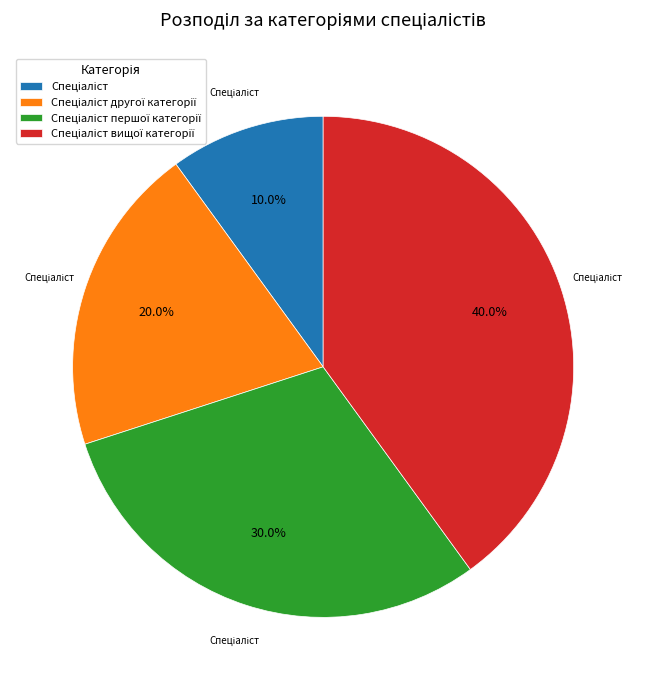

Does any single category account for the majority?

No